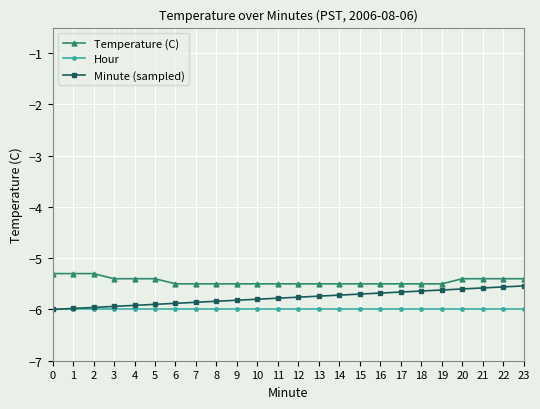

List the series in order of their overall mean, highest first.

Temperature (C), Minute (sampled), Hour